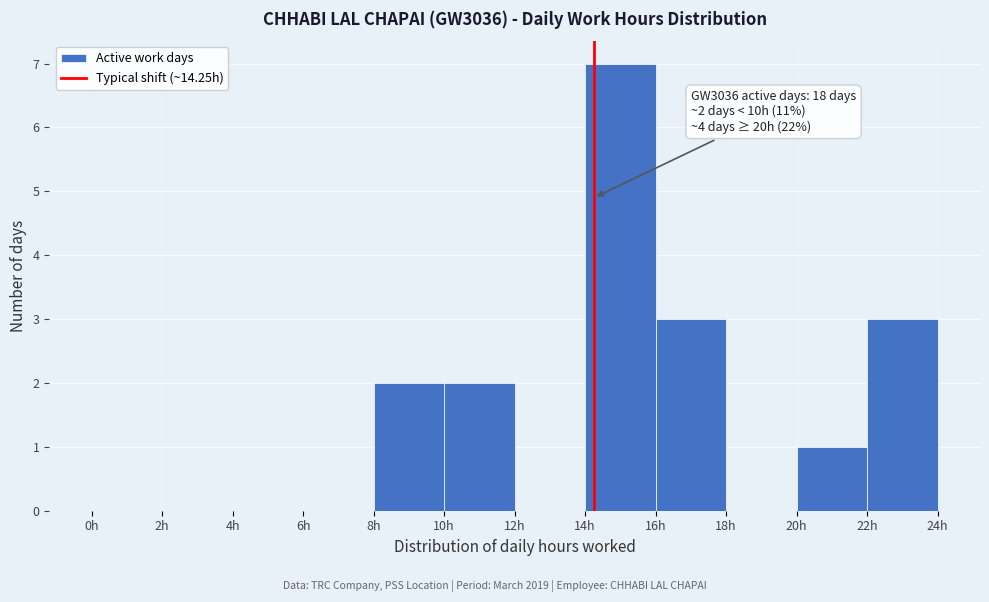

Over which range of the x-axis is the bar tallest?

14 to 16